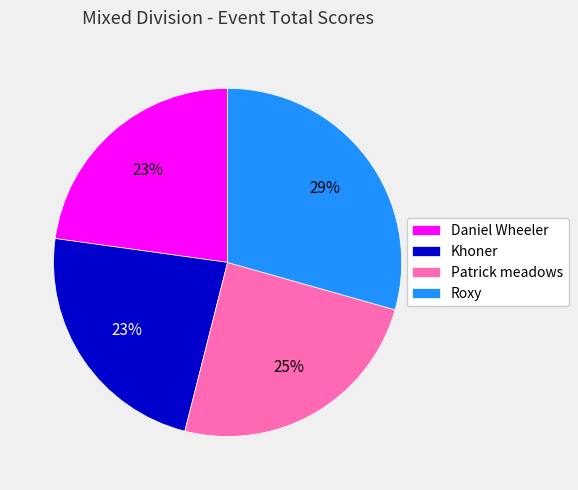

To the nearest percent, what is the difference between the Roxy and Khoner slice percentages?

6%